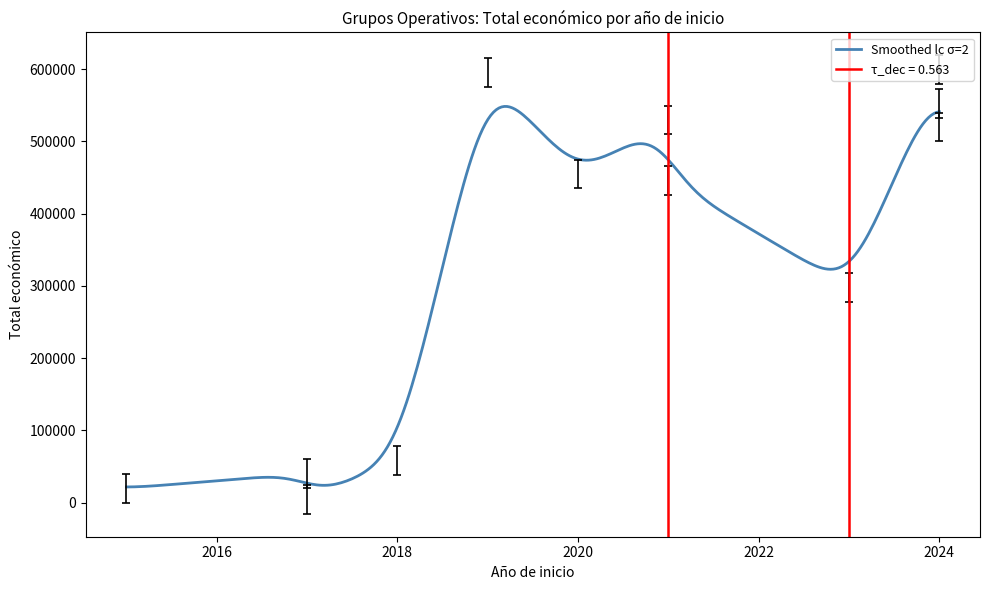

What is the lowest value of the Smoothed lc σ=2 series?

21802.1